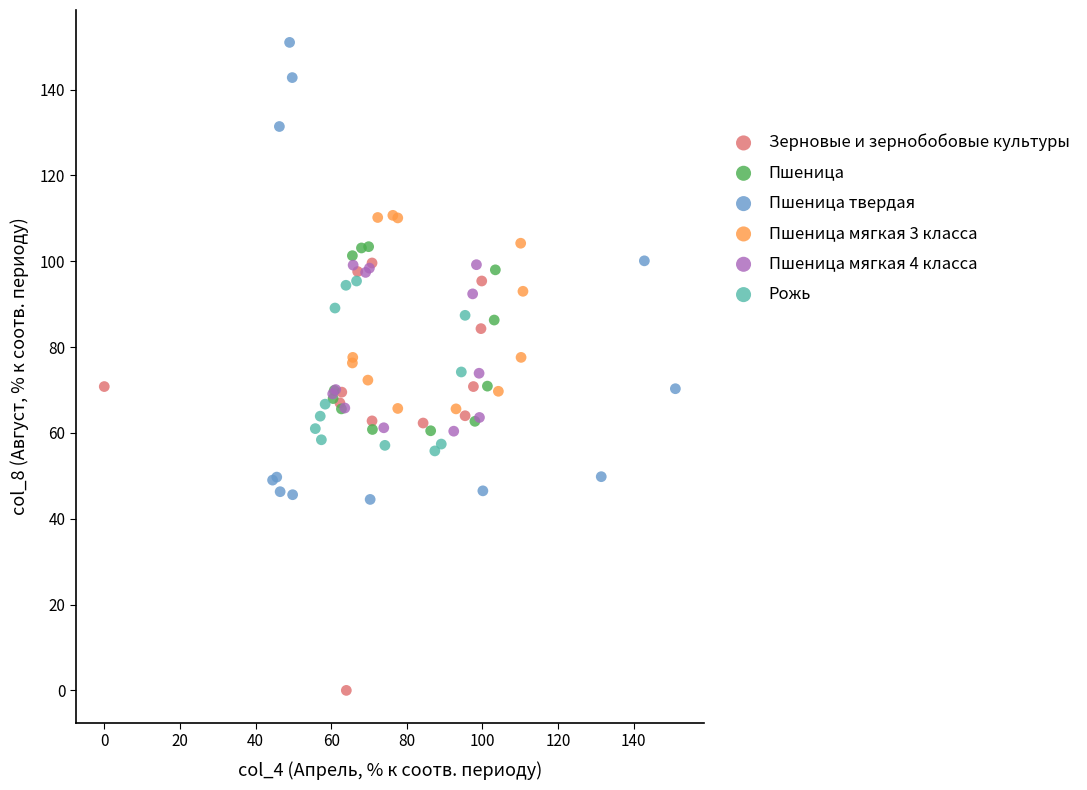

Which series has the largest Y range (max minus min)?

Пшеница твердая